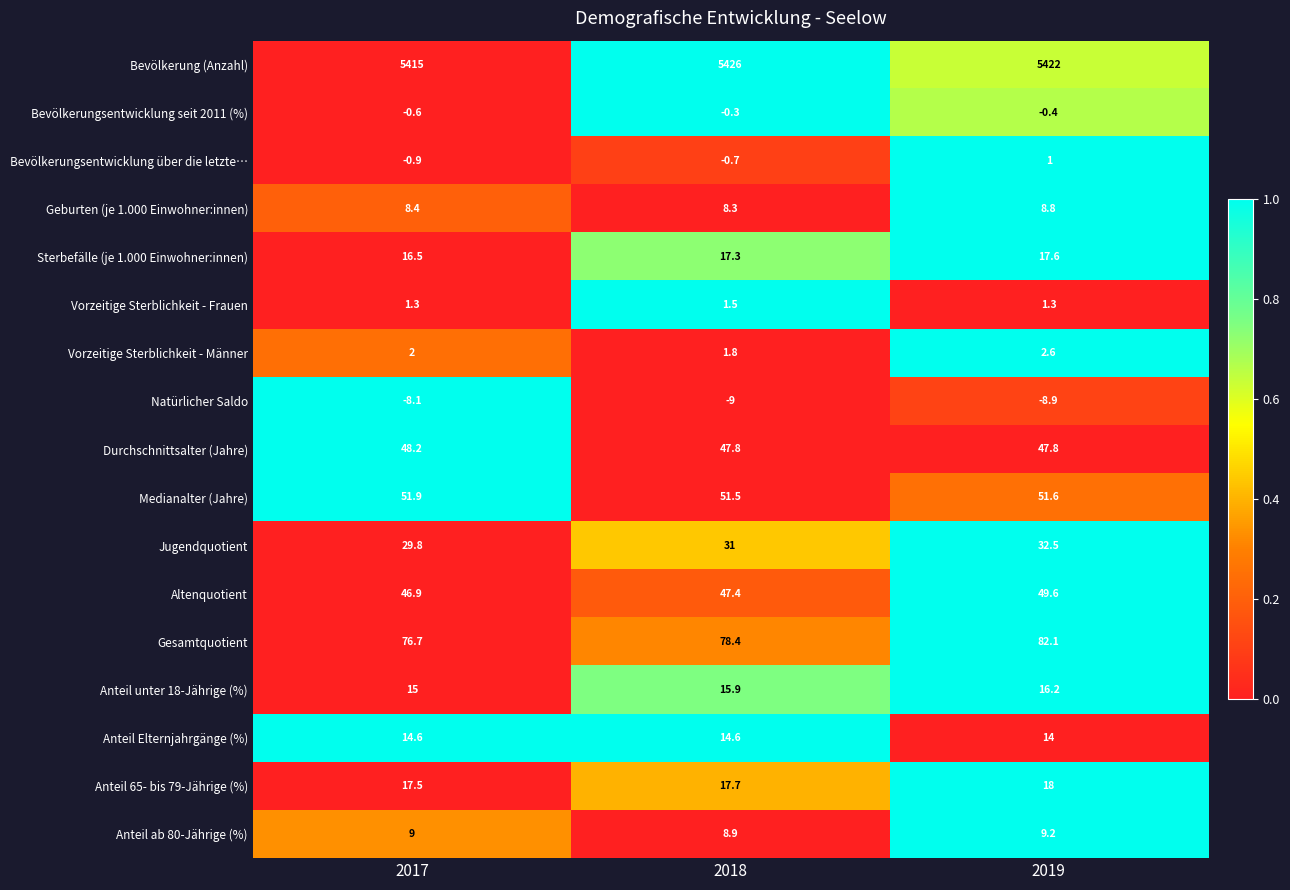

Is it true that Gesamtquotient equals 82.1 at 2019?

True